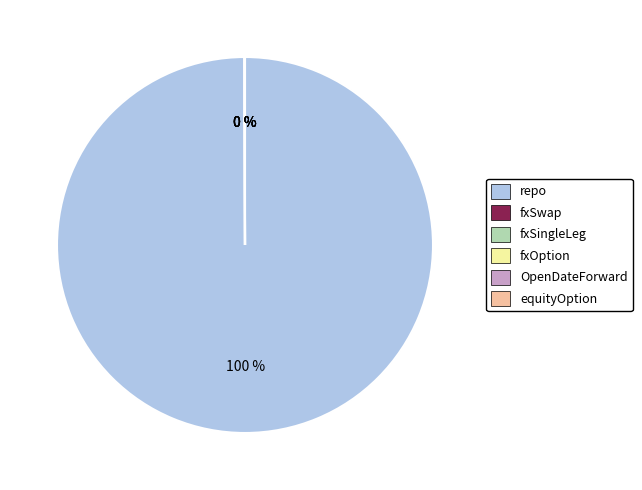

Does any single category account for the majority?

Yes